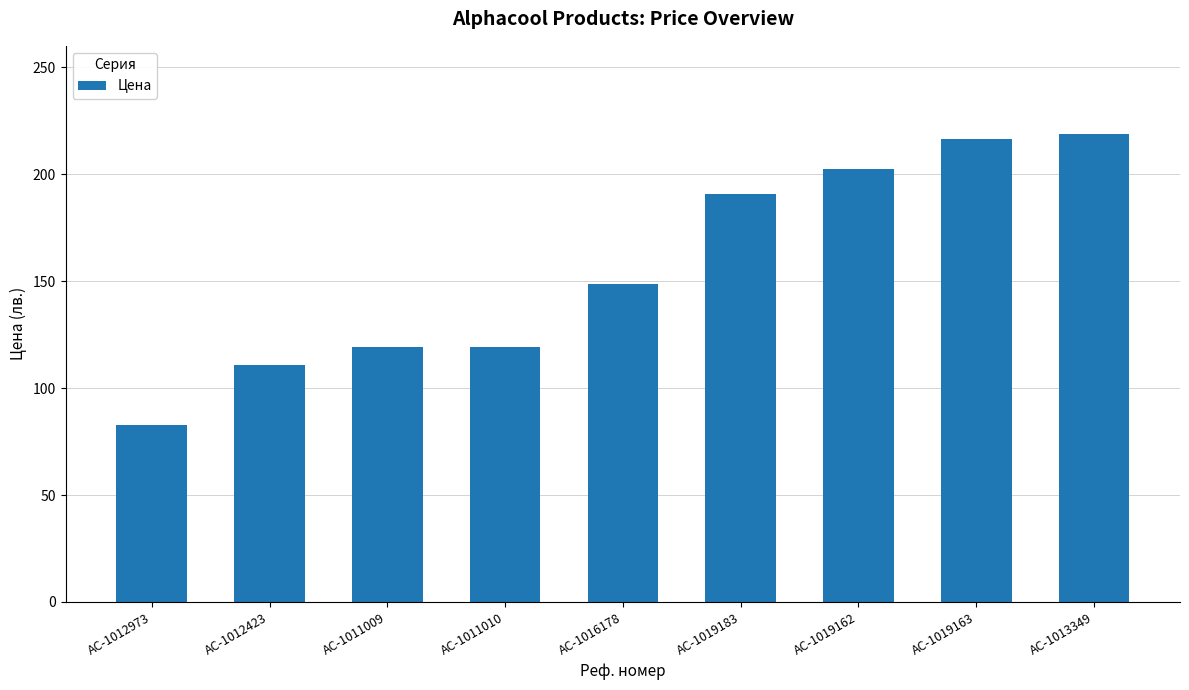

Between AC-1011010 and AC-1012973, which is larger?

AC-1011010